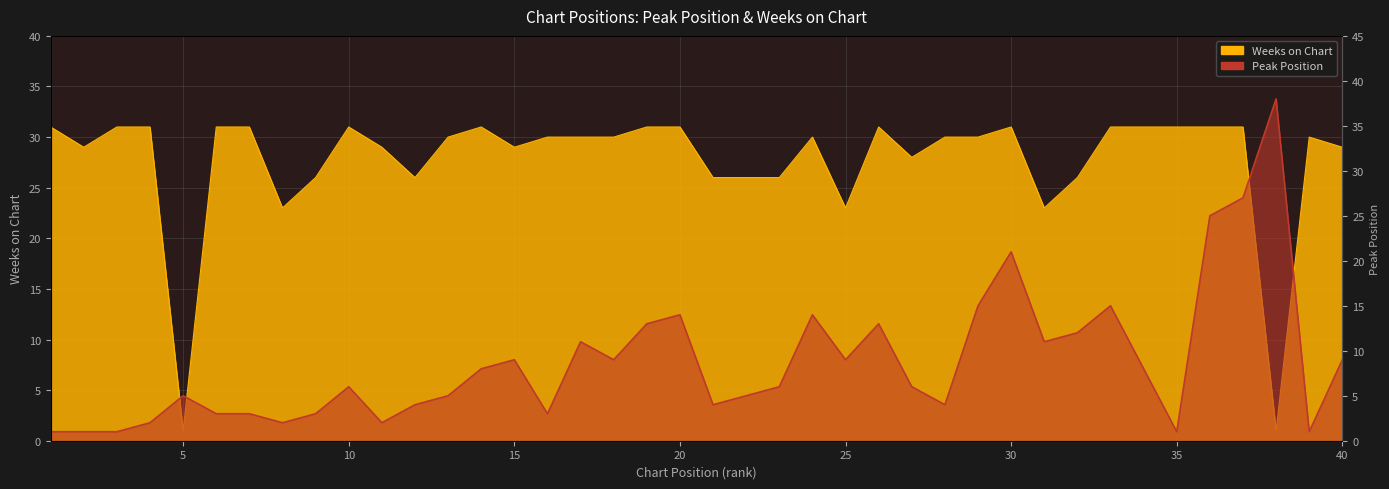

At which category does Weeks on Chart reach its first local valley?

2